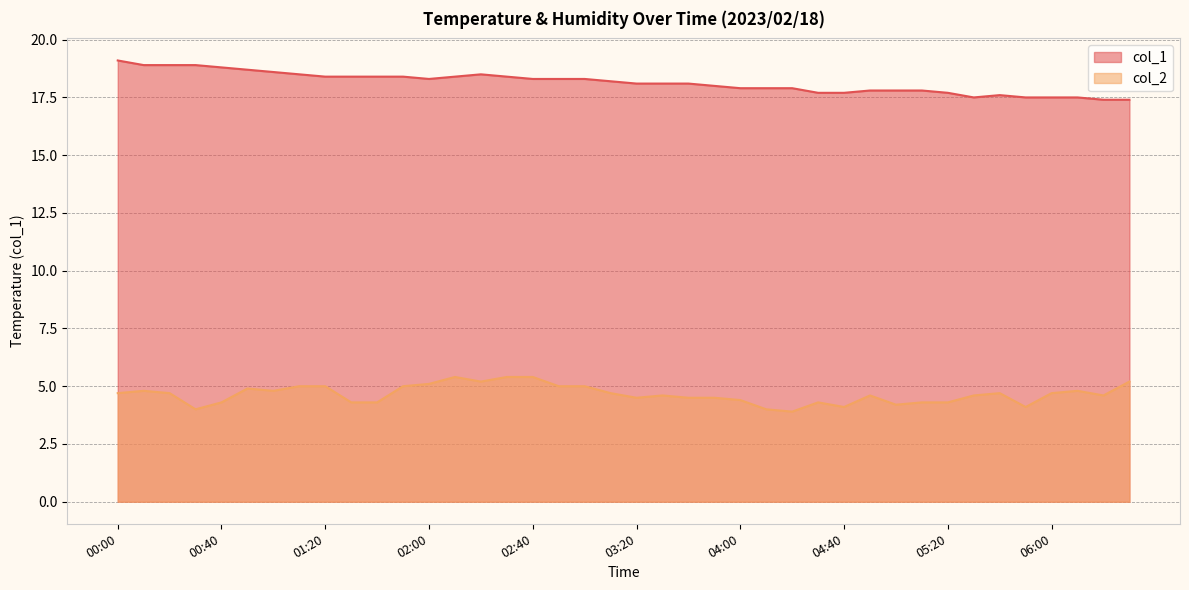

Which series has the largest total across all categories?

col_1